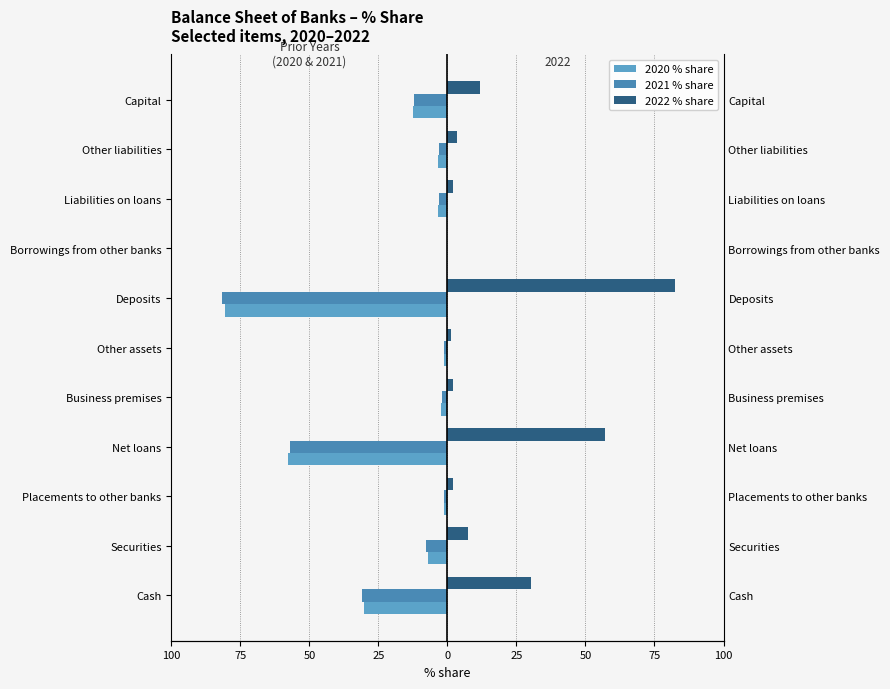

Rank the series by their maximum value, from lowest to highest.

2020 % share, 2021 % share, 2022 % share